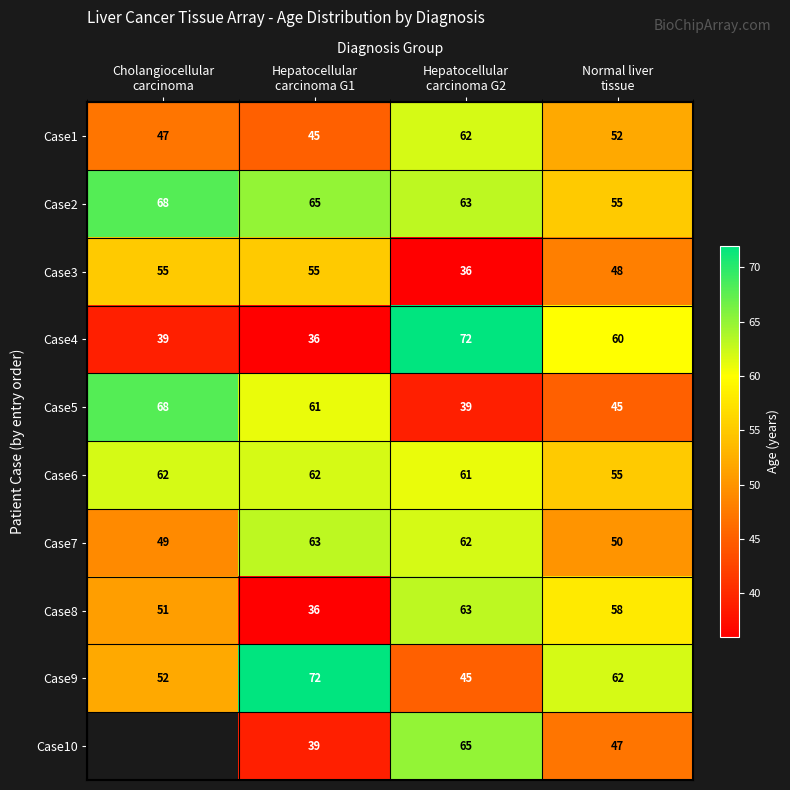

What is the difference between the highest and lowest values at Hepatocellular
carcinoma G1?

36